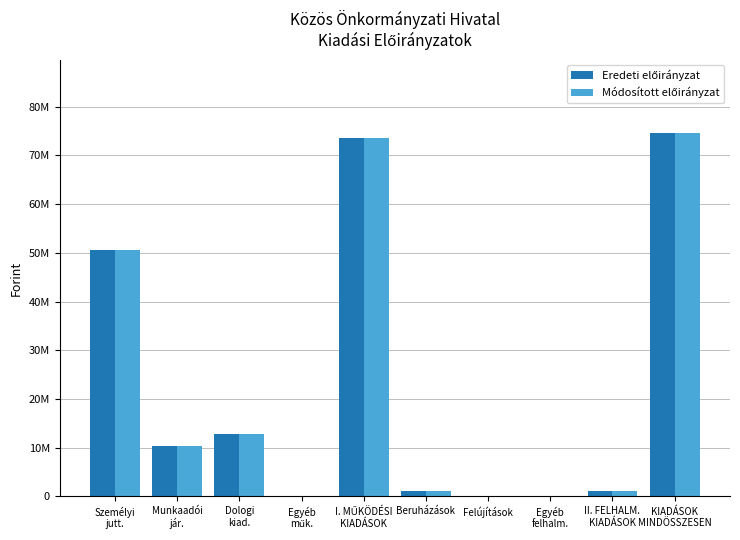

Does the chart contain stacked bars?

No